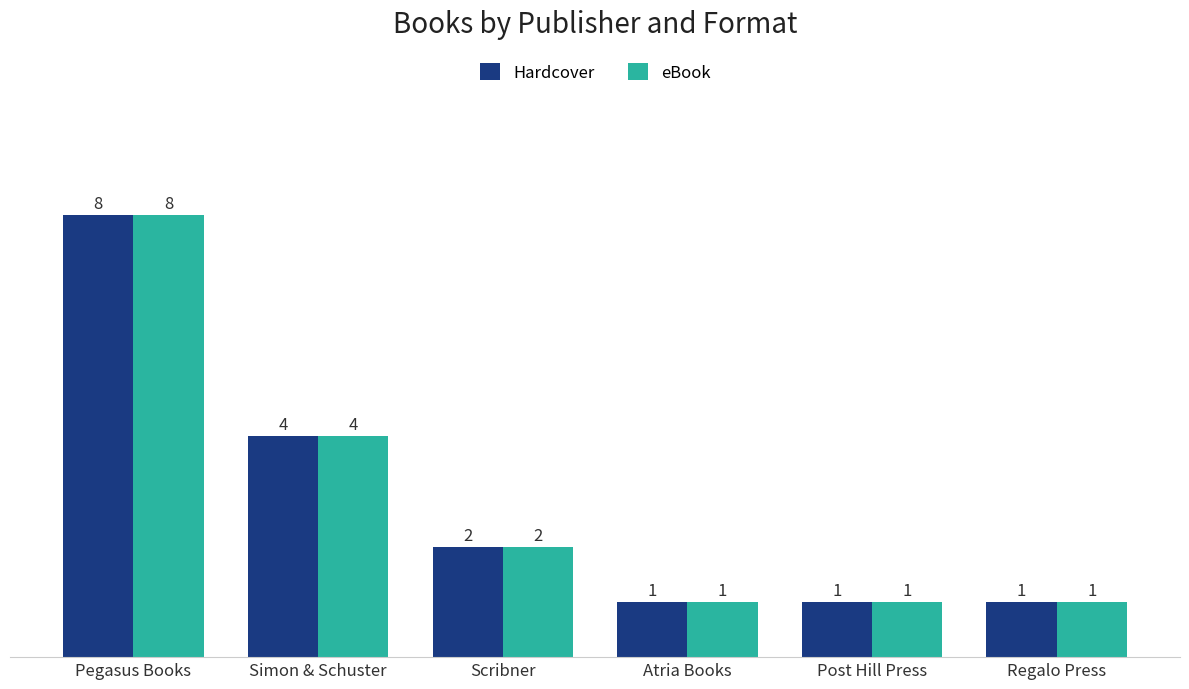

What is the greatest value displayed?

8